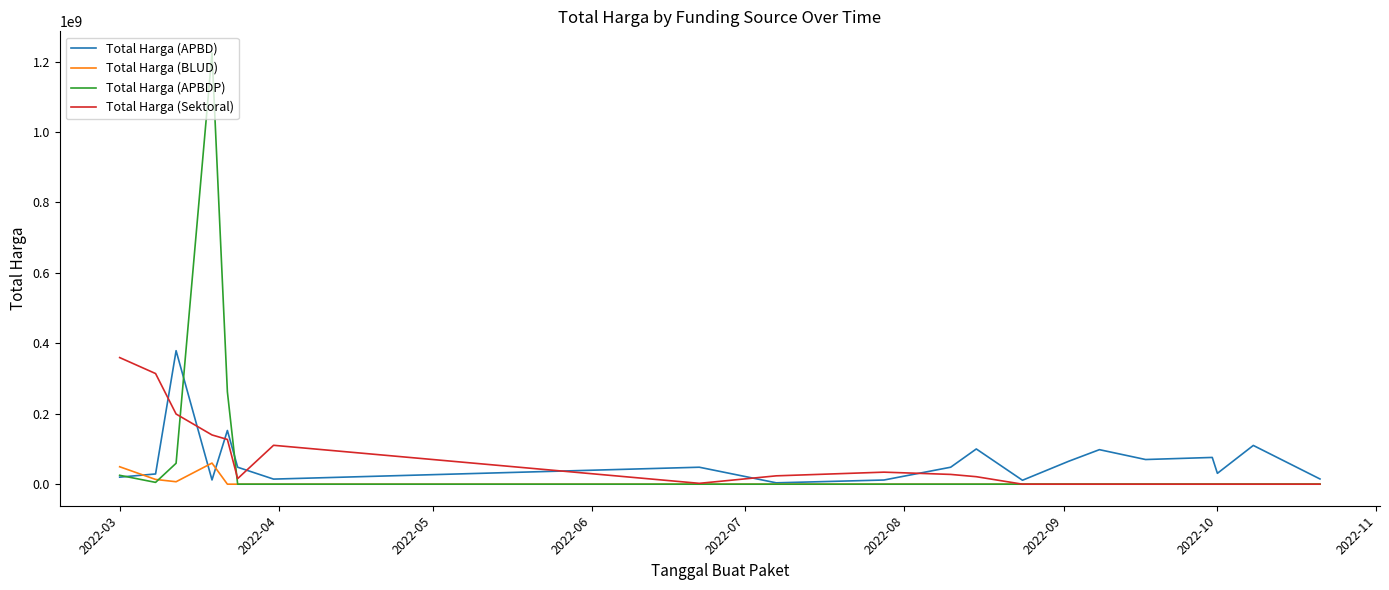

What is the maximum value shown in the chart?

1224682000